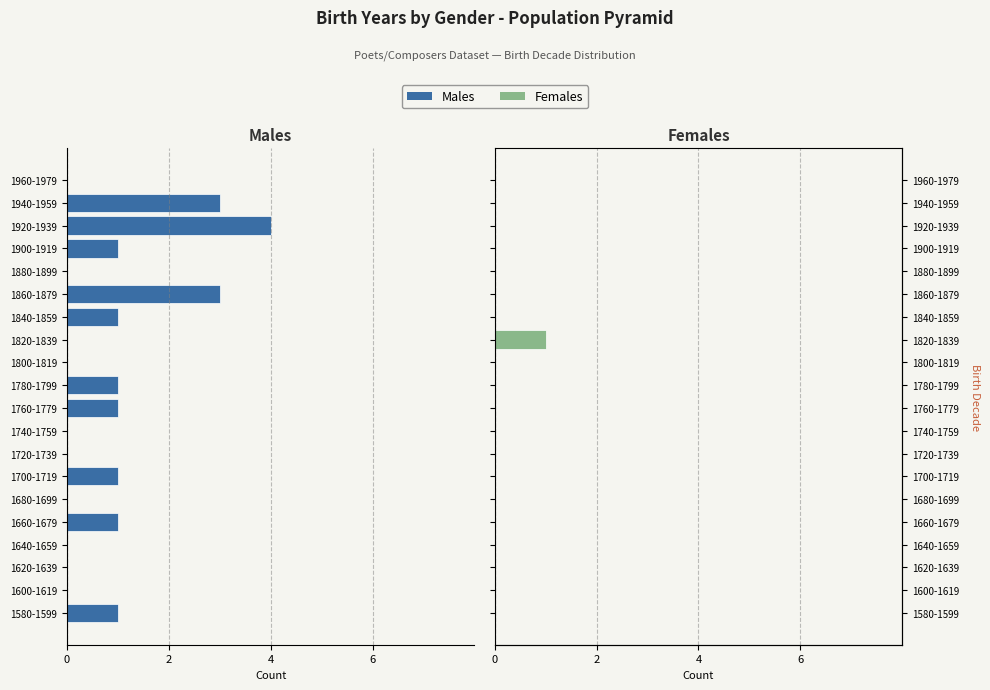

What are all the series names shown in the legend?

Males, Females